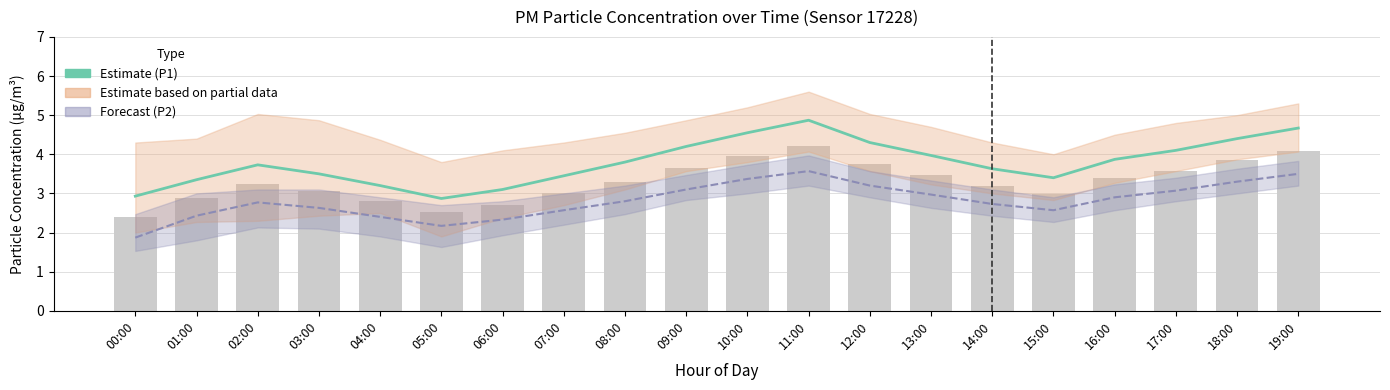

Which has a higher value, 10:00 or 07:00?

10:00